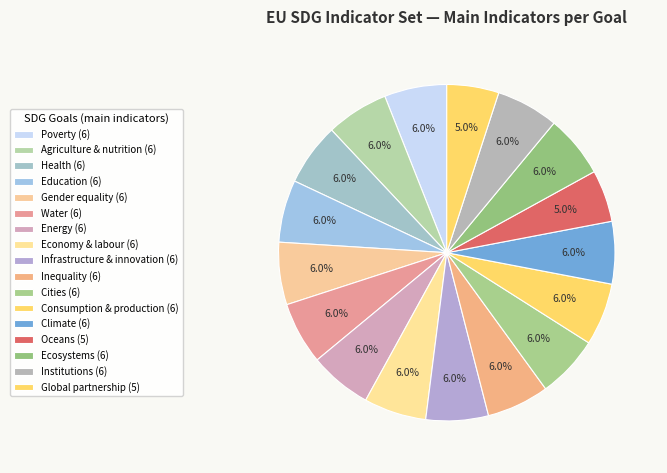

Is the sum of Poverty and Inequality greater than half?

No